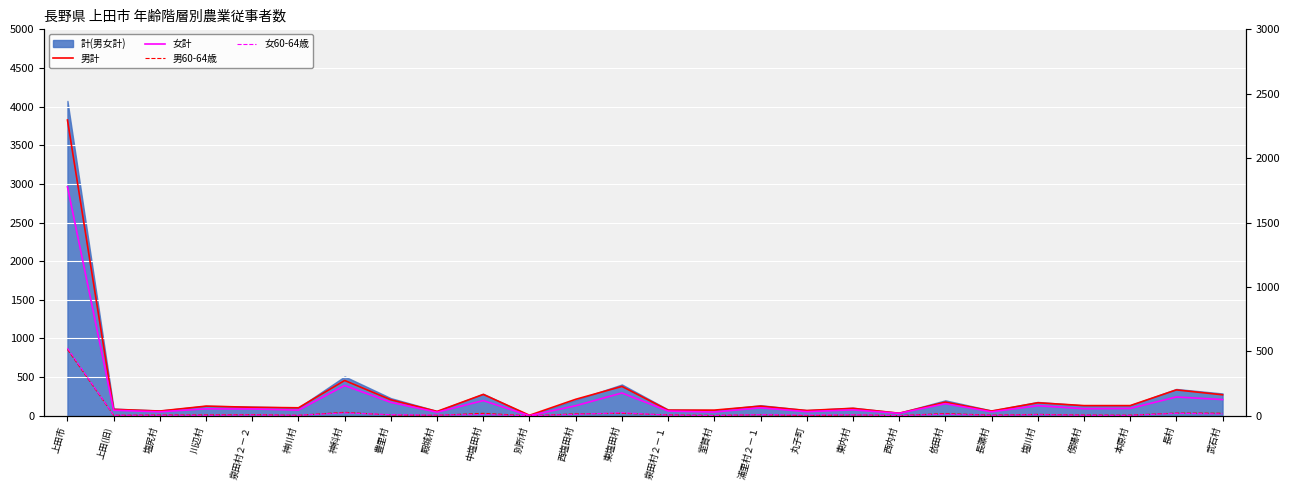

Does the chart display data point markers on the line(s)?

No